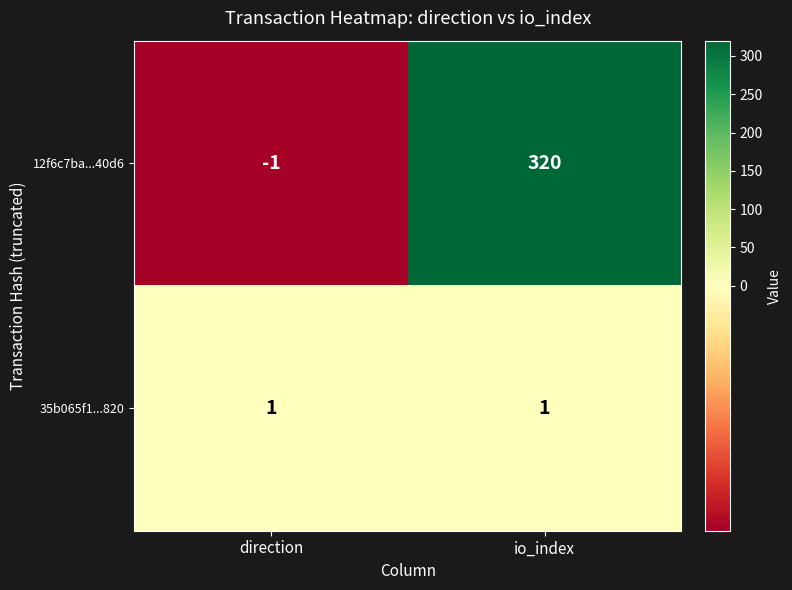

Which series changed the most between direction and io_index?

12f6c7ba...40d6